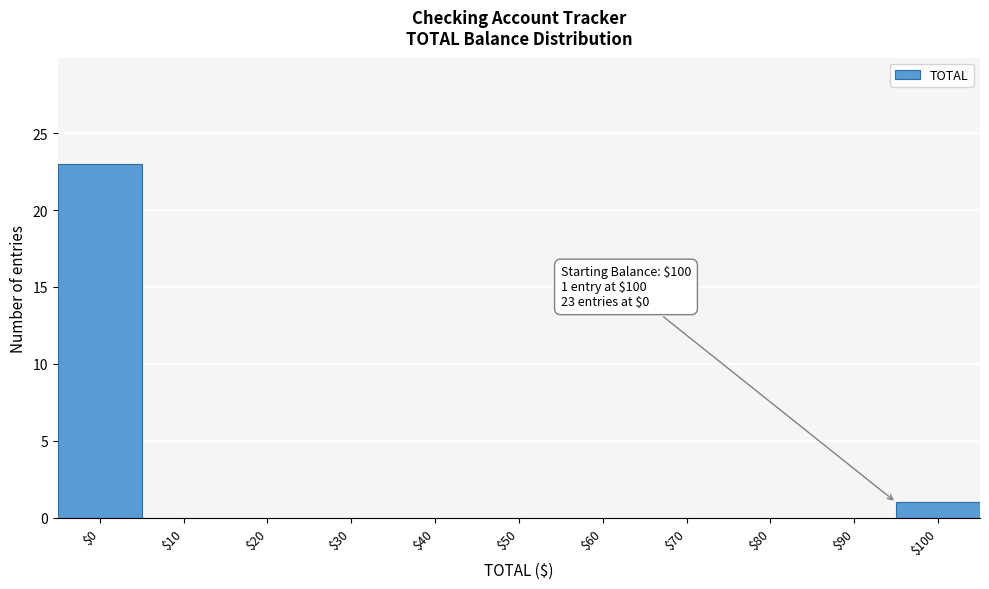

What is the sum of all values?

24